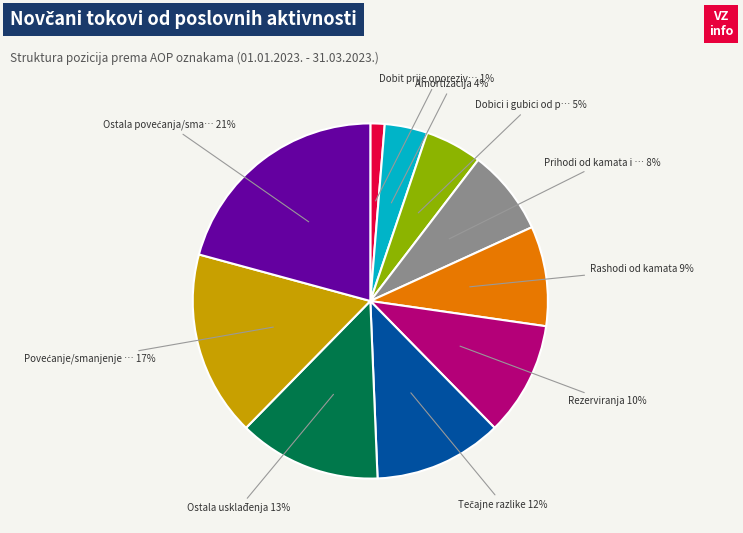

How many segments does this pie chart have?

10